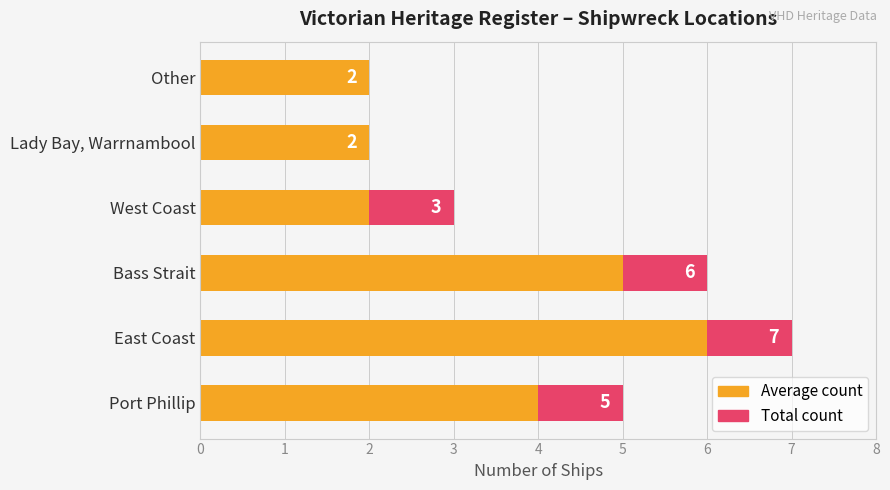

What is the sum of the Count (max scale) values at Lady Bay, Warrnambool and West Coast?

5